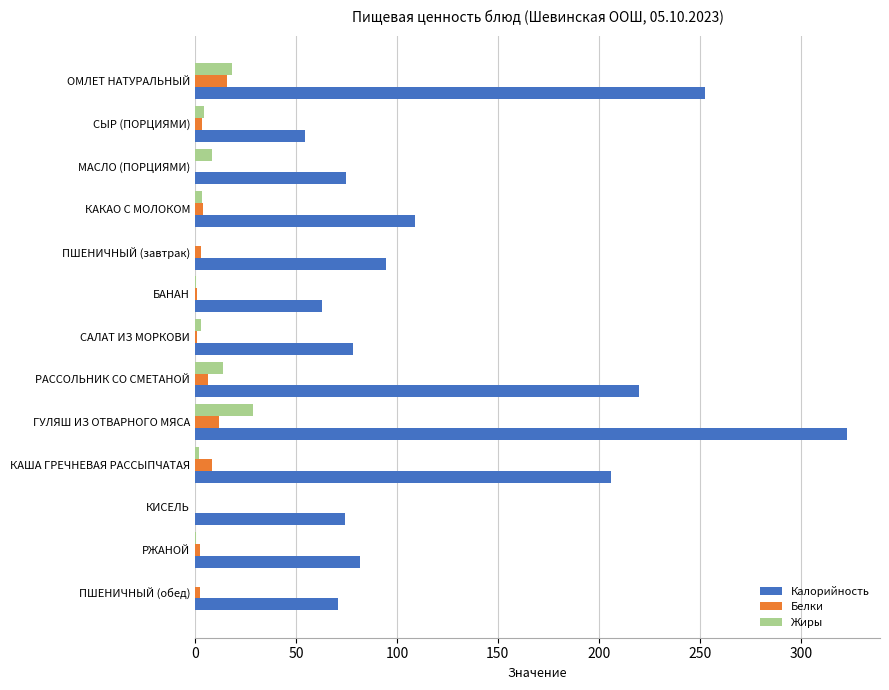

The value of Жиры at ГУЛЯШ ИЗ ОТВАРНОГО МЯСА is 8.0. True or false?

False